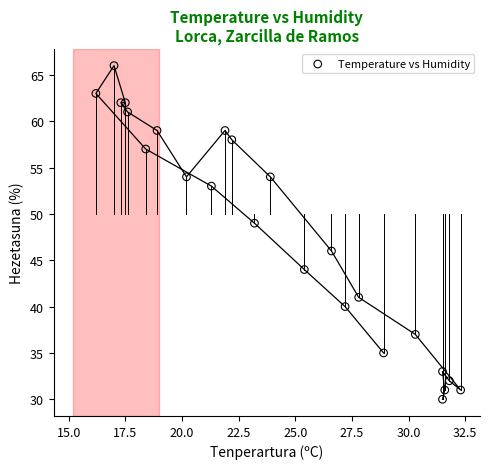

What is the range of Y values (max minus min)?

36